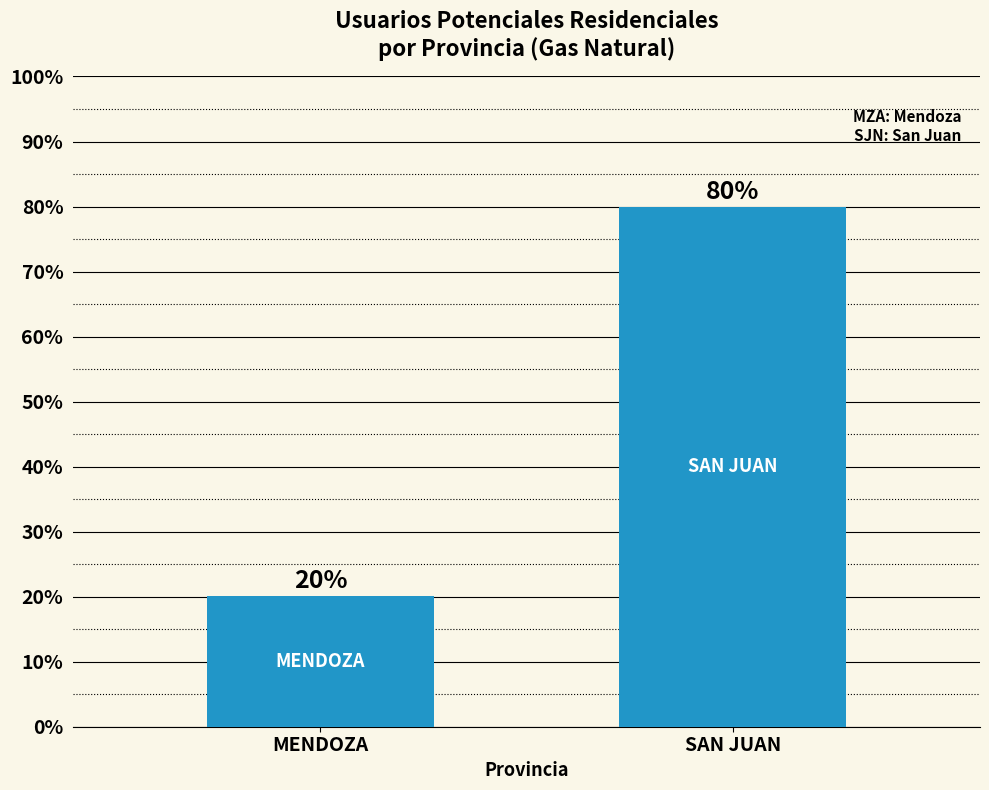

What is the greatest value displayed?

79.9